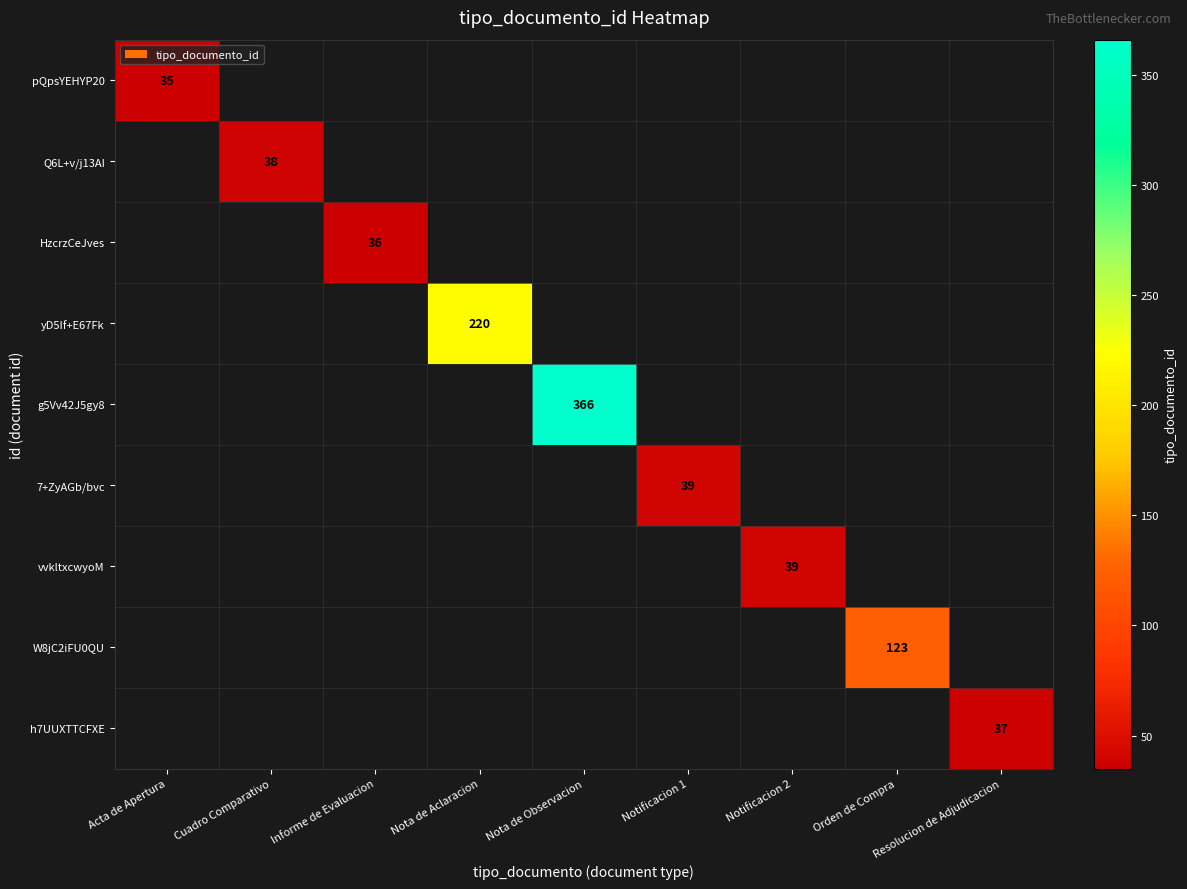

At how many categories does at least one series exceed 238?

1